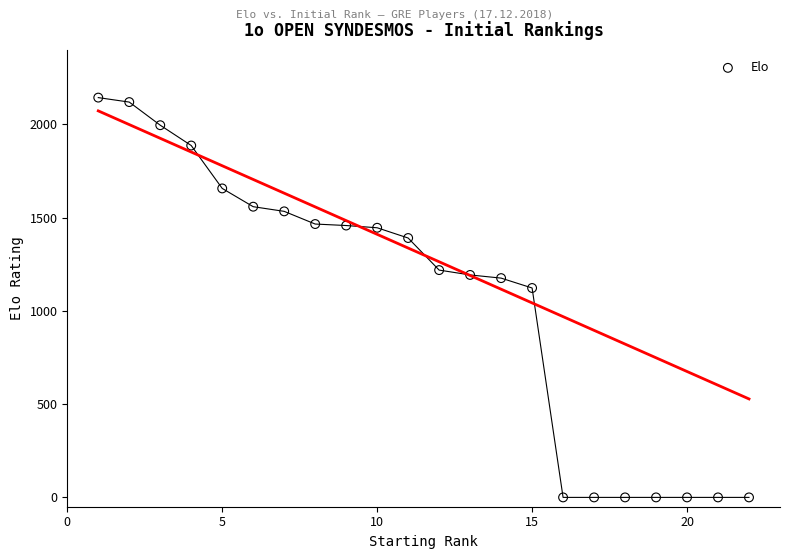

What Y value in the scatter plot is closest to 1072?

1123